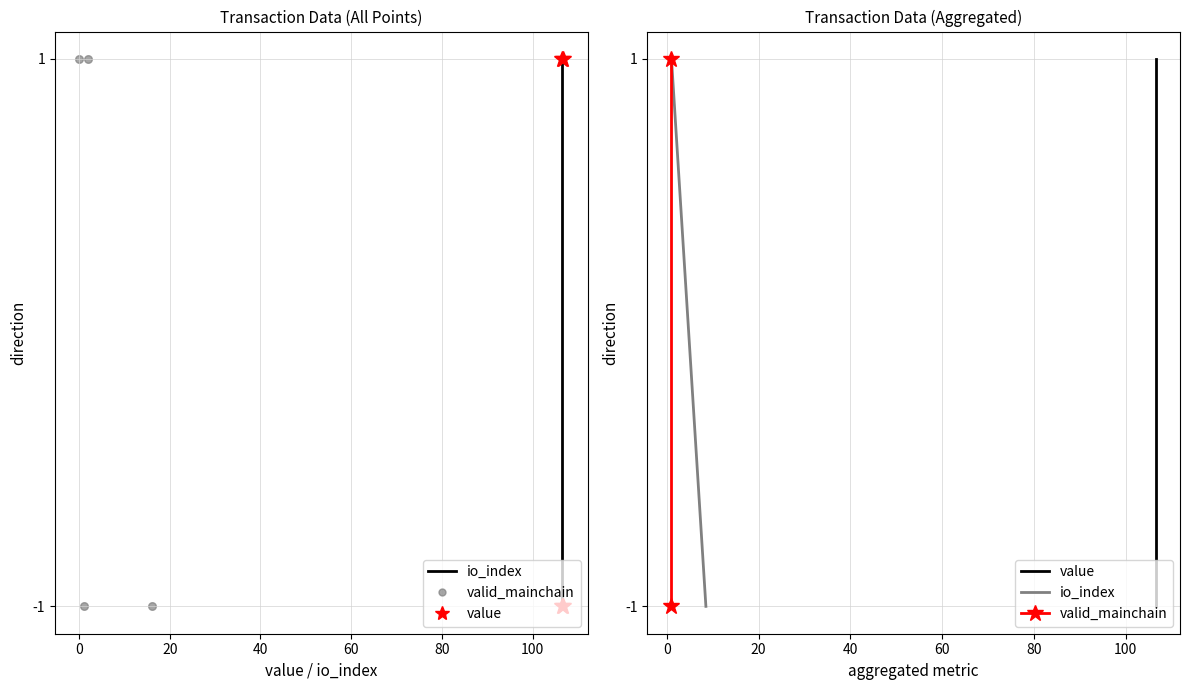

Is the value of valid_mainchain at 0 greater than the value of value at −20?

Yes